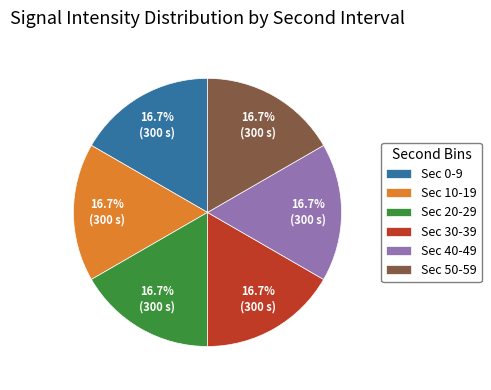

How many segments does this pie chart have?

6